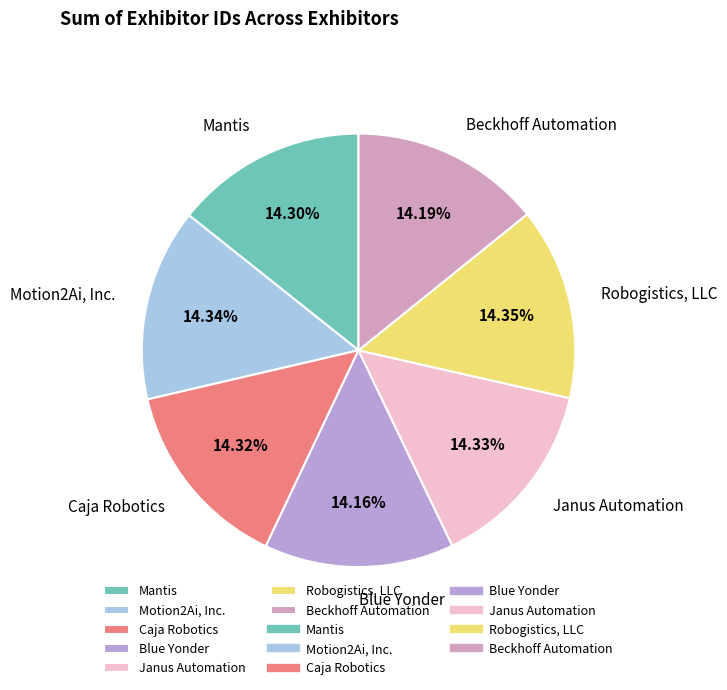

Rank the categories by value from lowest to highest.

Blue Yonder, Beckhoff Automation, Mantis, Caja Robotics, Janus Automation, Motion2Ai, Inc., Robogistics, LLC